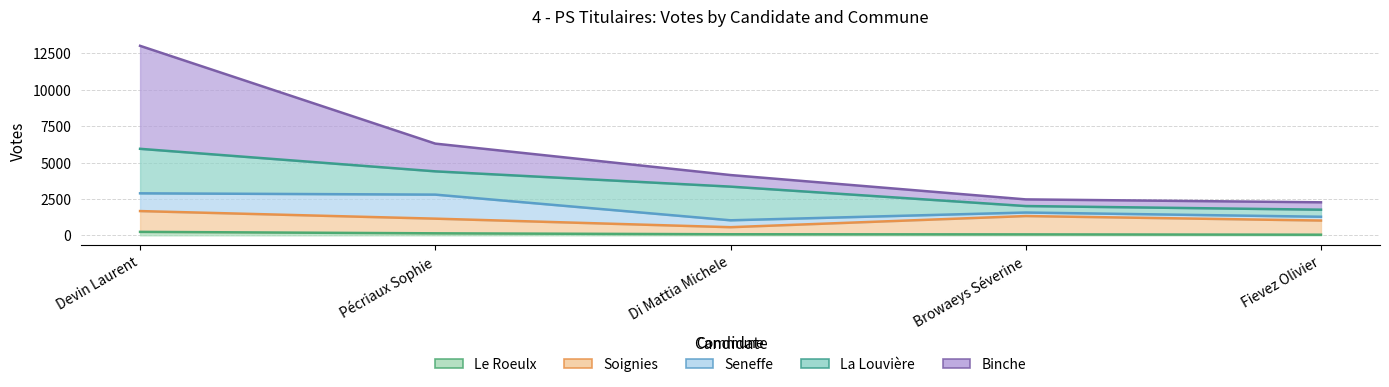

What is the sum of the Soignies values at Fievez Olivier and Di Mattia Michele?

1573